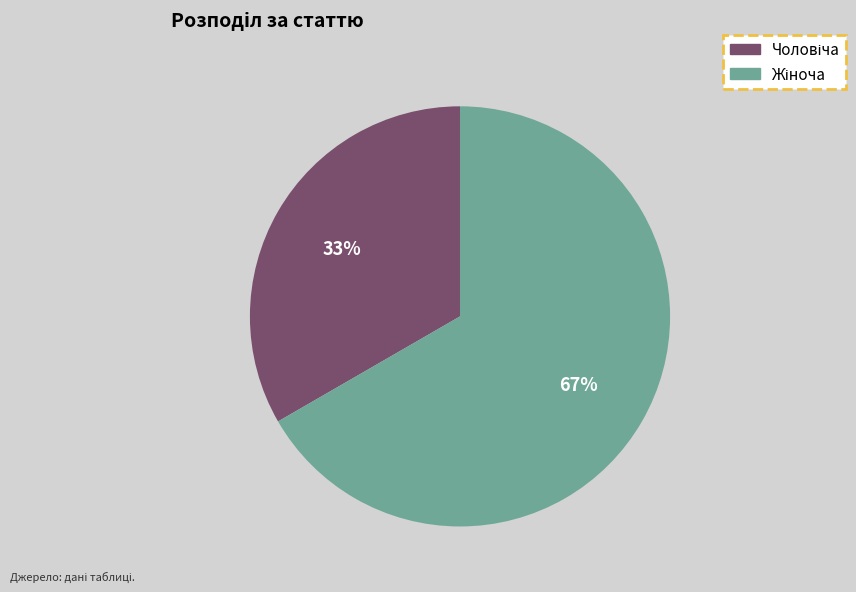

Does any single category account for the majority?

Yes